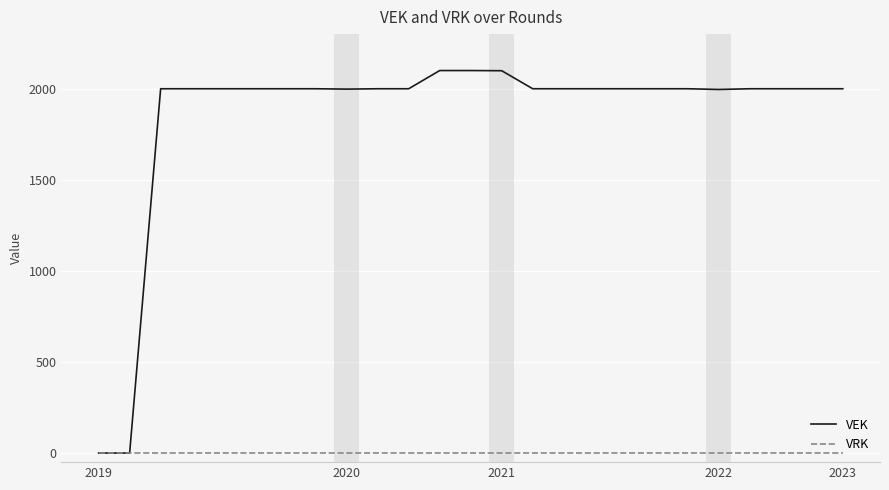

Rank the series by their average value, from highest to lowest.

VEK, VRK